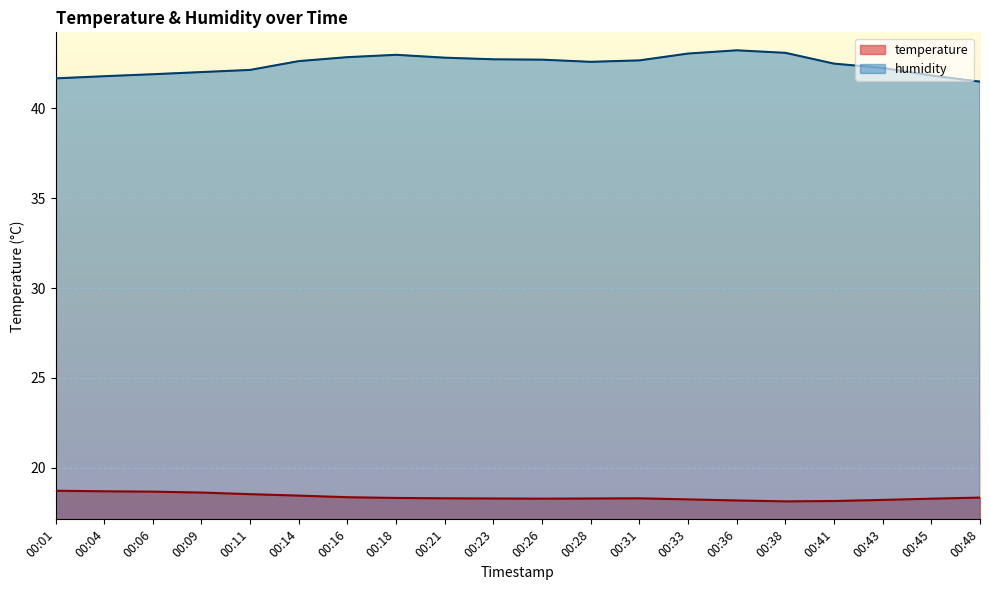

How many lines are shown in the chart?

2